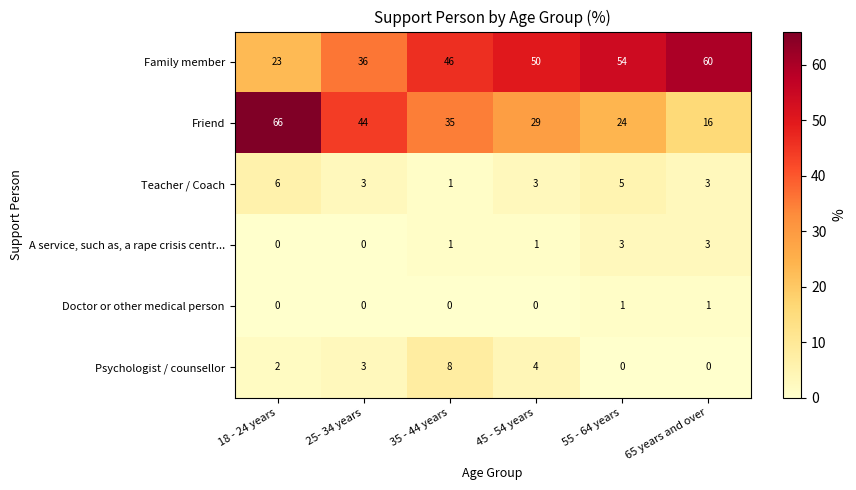

At which category is the sum across all series the highest?

18 - 24 years